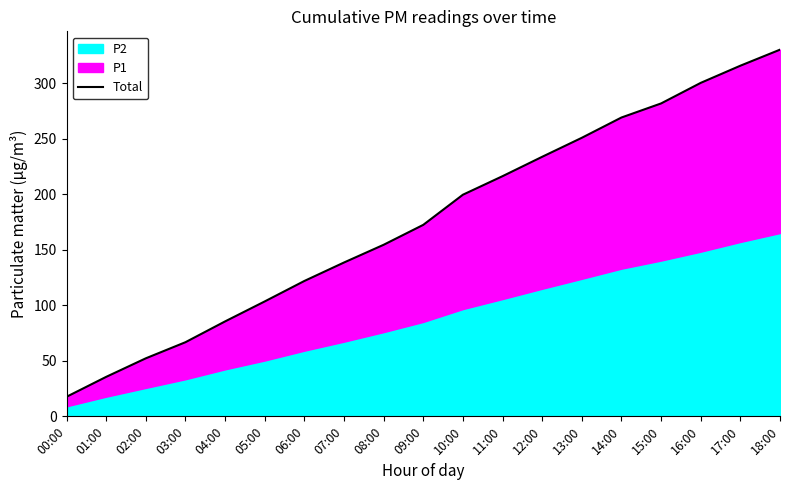

What is the label of the 4th point from the right?

15:00